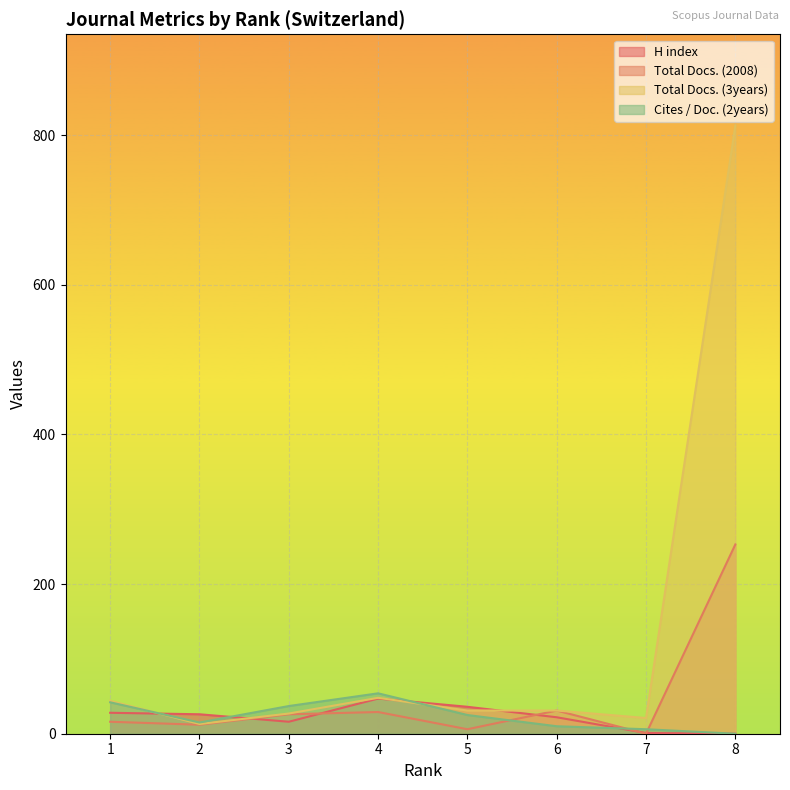

Does the chart display data point markers on the line(s)?

No